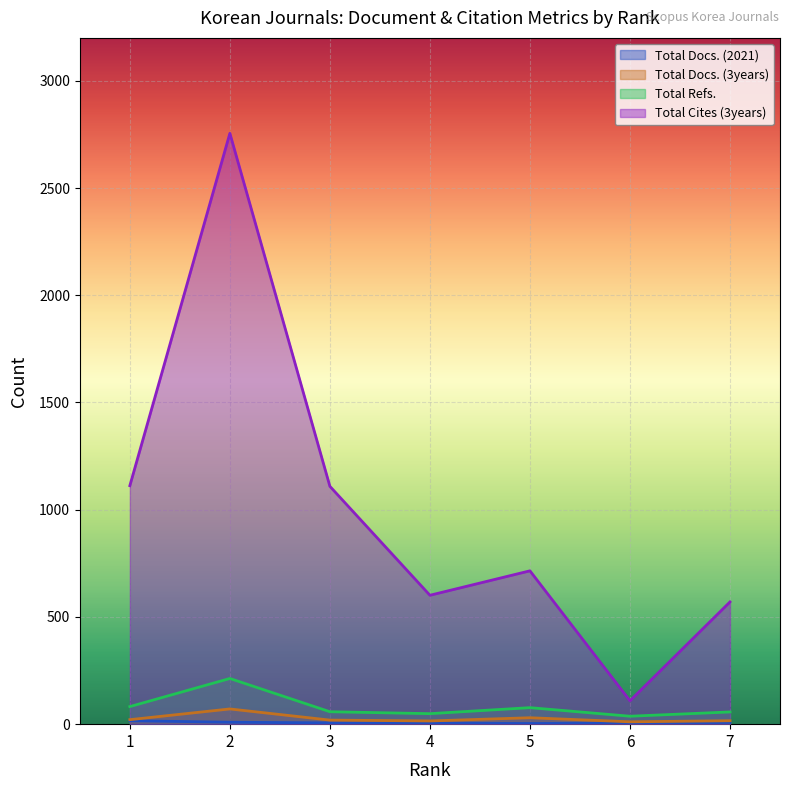

Which category has the highest value in the Total Docs. (3years) series?

2